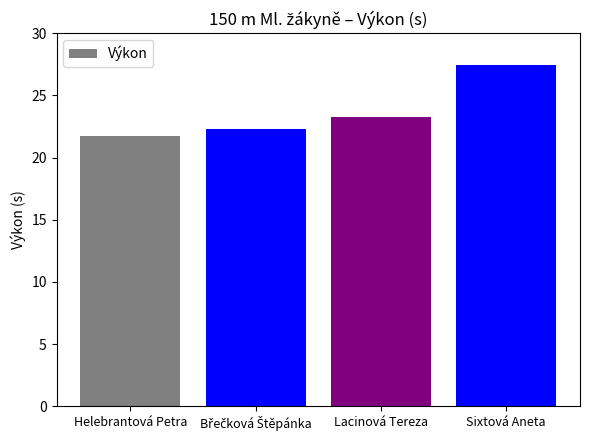

At which label is the value closest to 24?

Lacinová Tereza